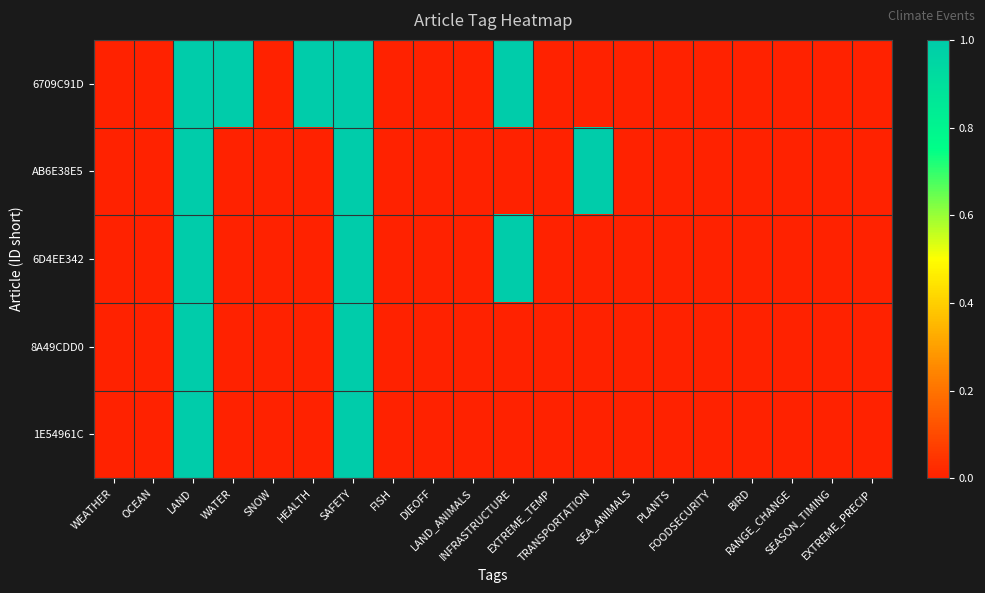

How many data points does each series have?

20